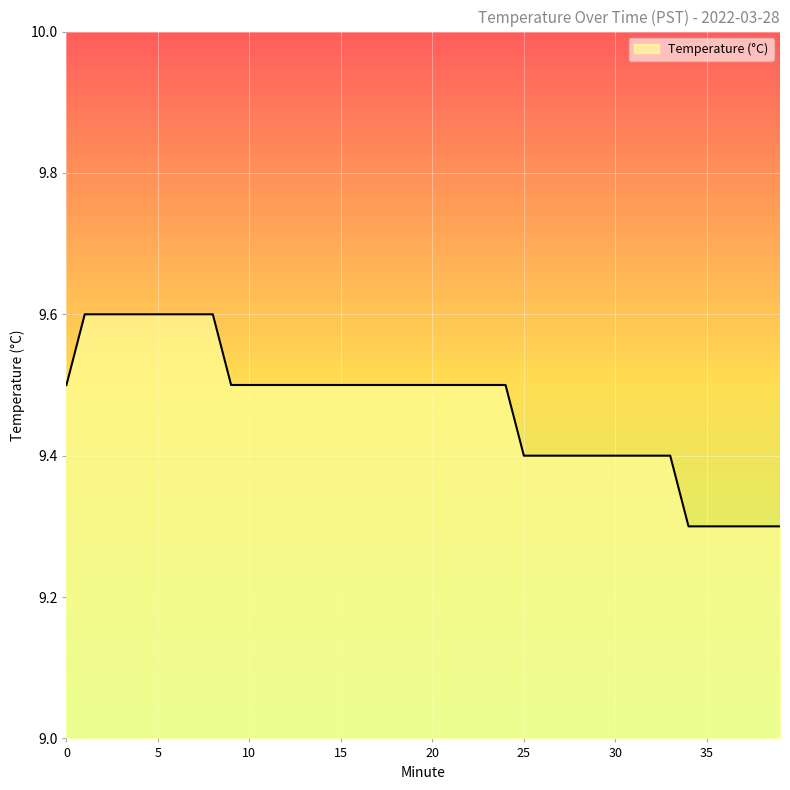

What is the maximum value shown in the chart?

9.6